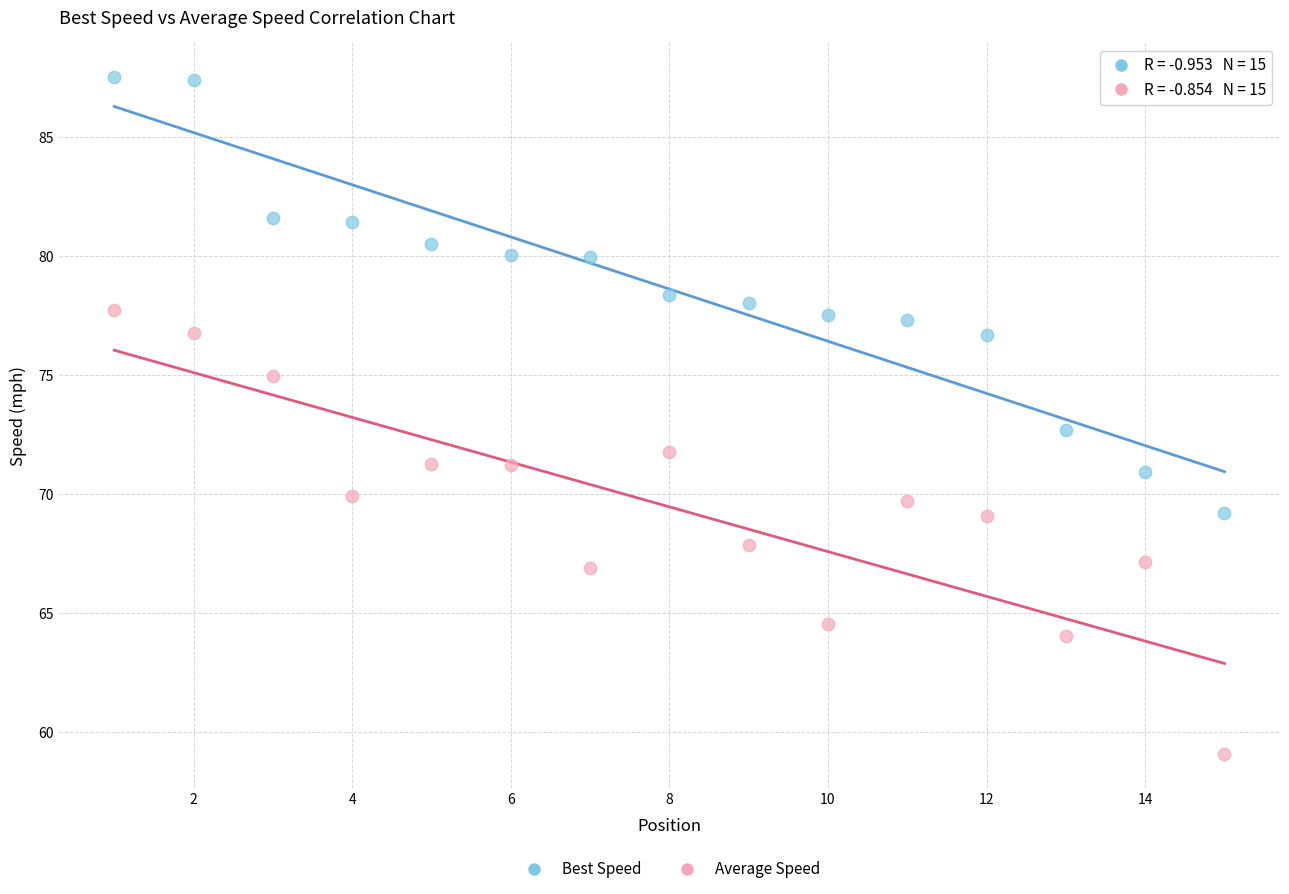

Which series reaches the maximum Y coordinate?

Best Speed